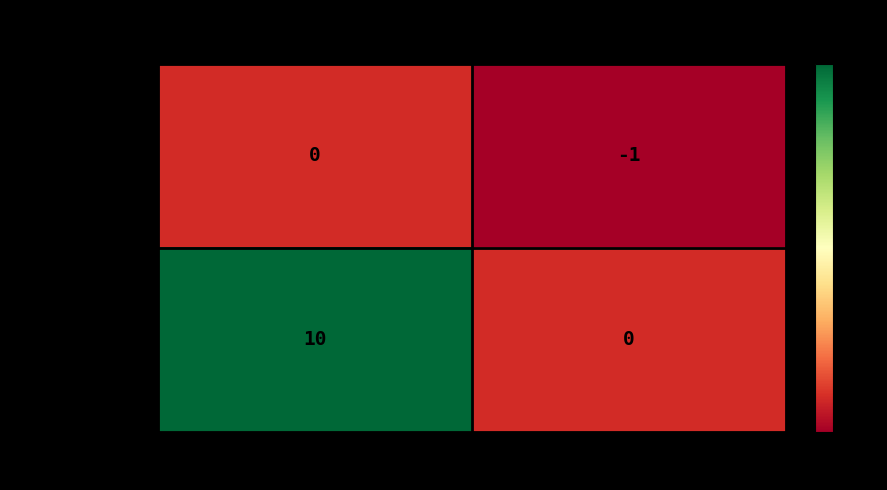

Is it true that 89c16a0697607237… equals -1 at 1?

True